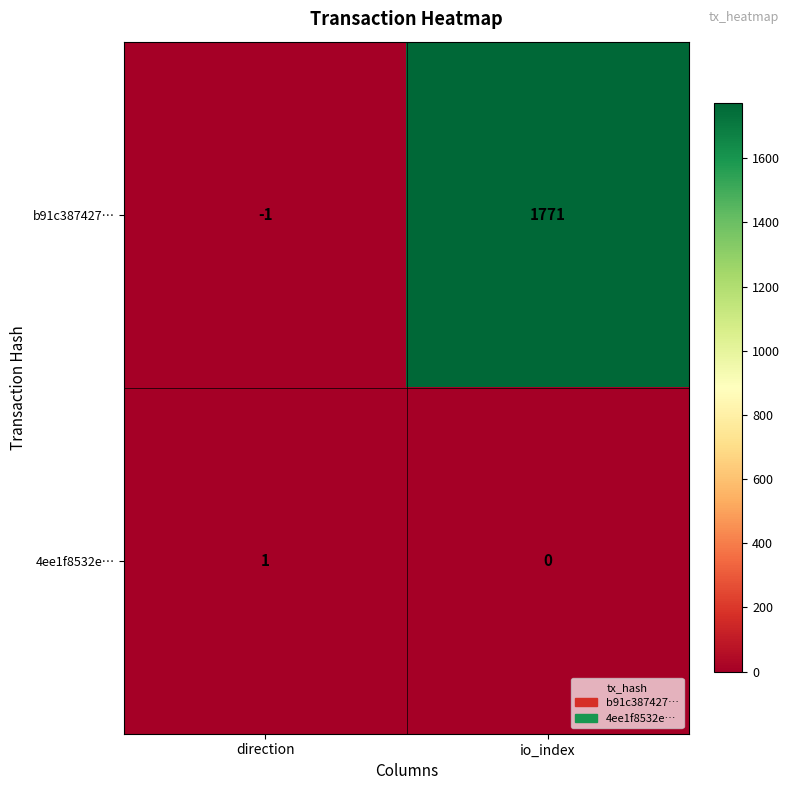

What is the difference between the highest and lowest values at io_index?

1771